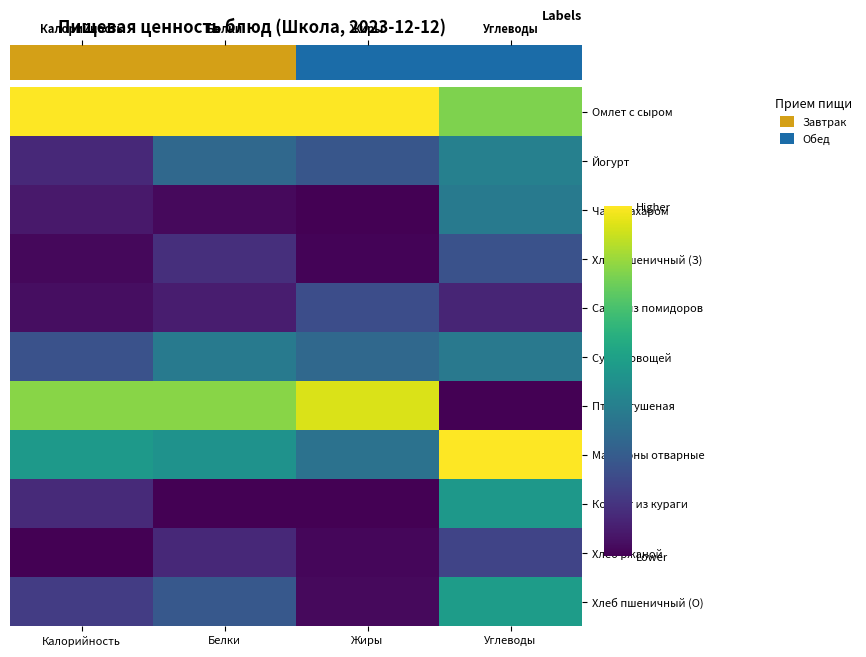

Count the number of categories in the chart.

4